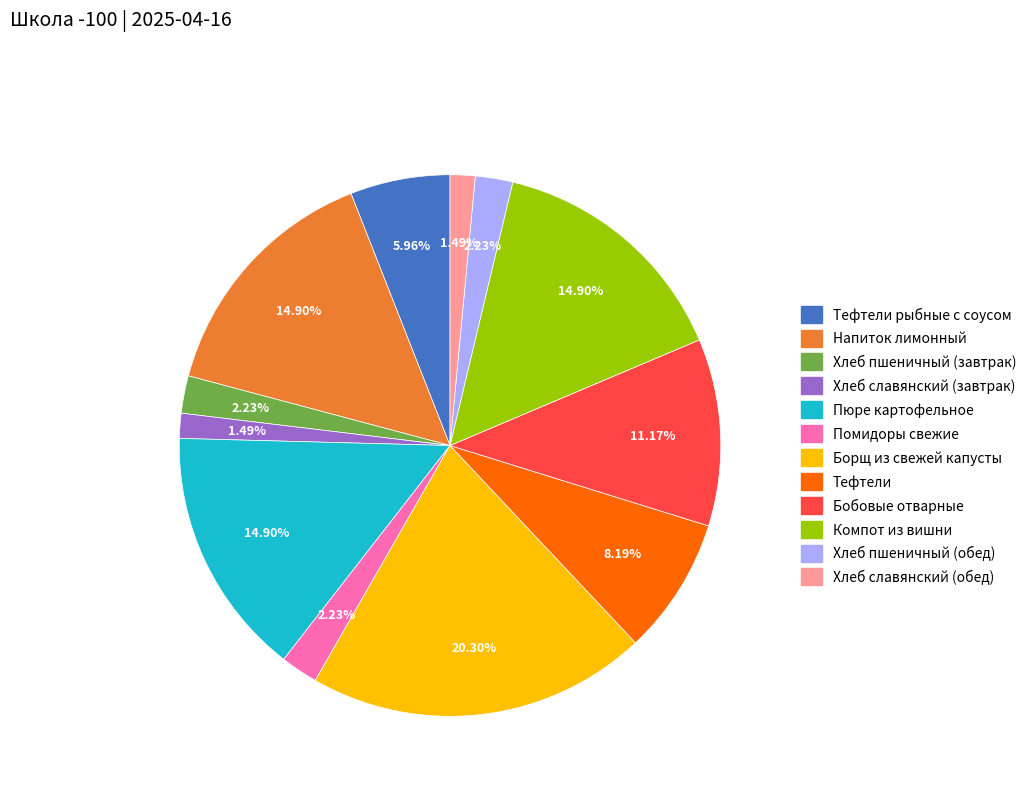

To the nearest percent, what is the difference between the largest and smallest slice percentages?

19%